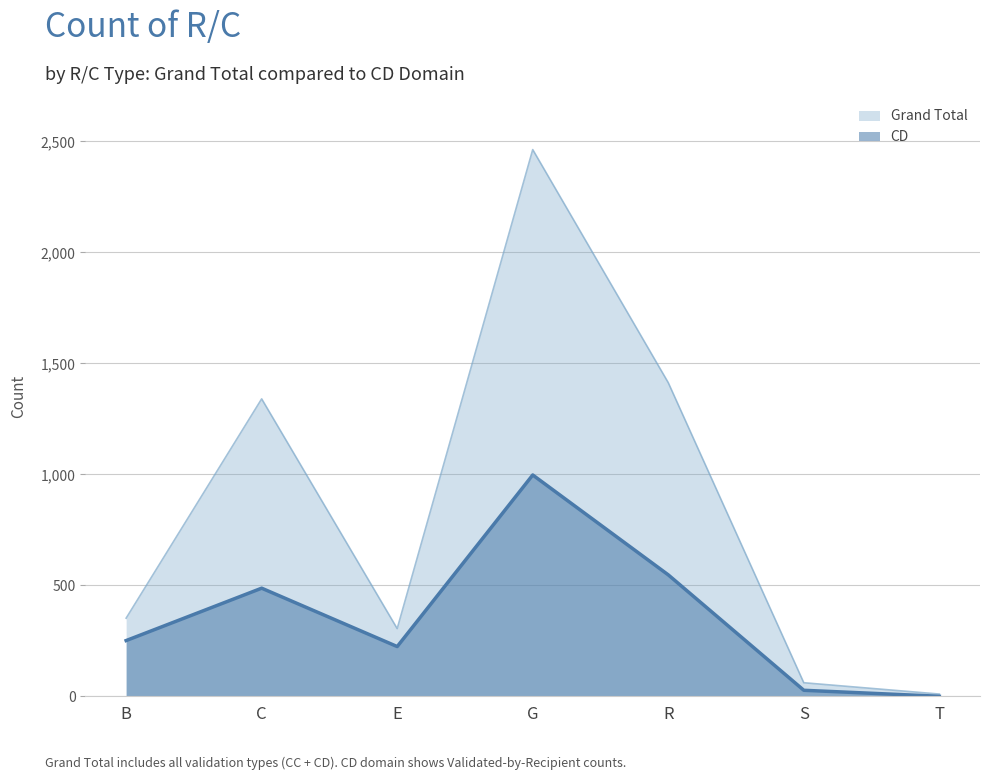

At which category is the sum across all series the highest?

G